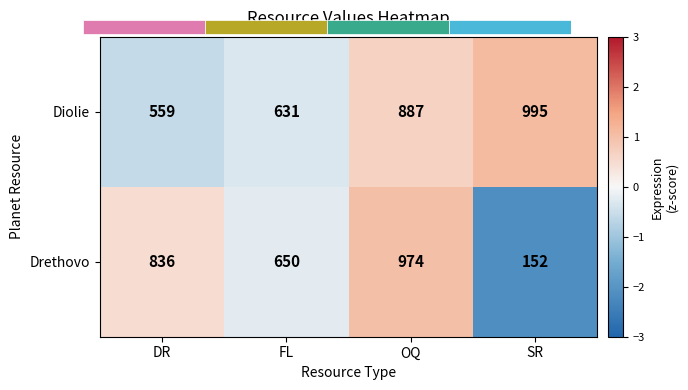

Is the value of Drethovo at DR greater than the value of Diolie at OQ?

No